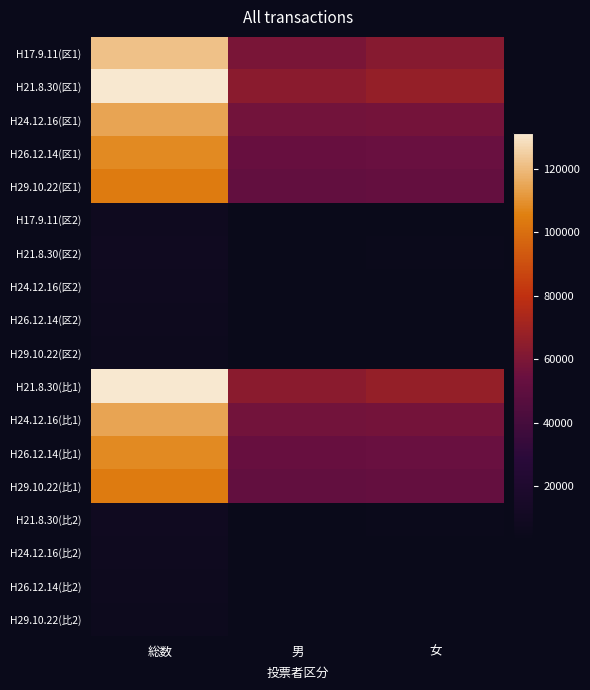

What is the minimum value shown in the chart?

3225